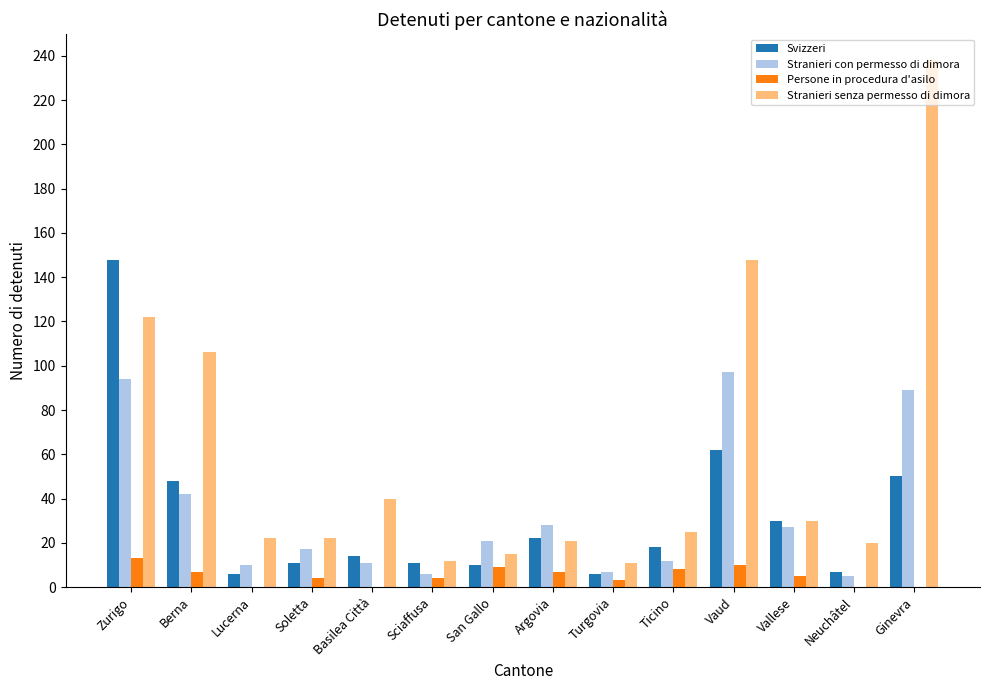

True or false: Stranieri senza permesso di dimora has a value of 238 at Ginevra.

True